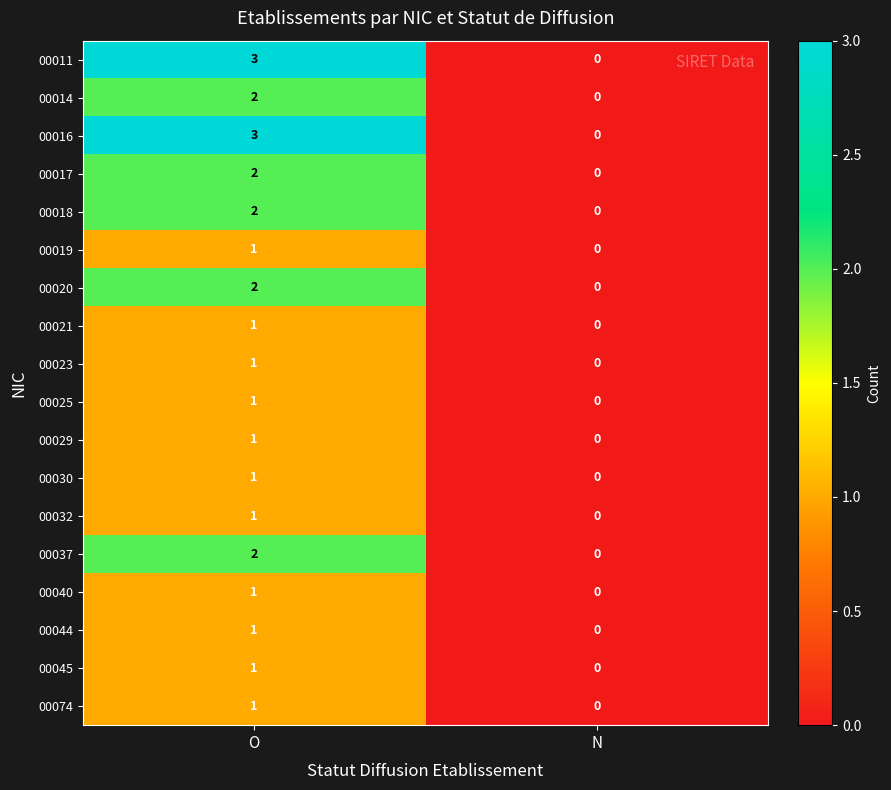

Is it true that 00045 equals 1 at O?

True